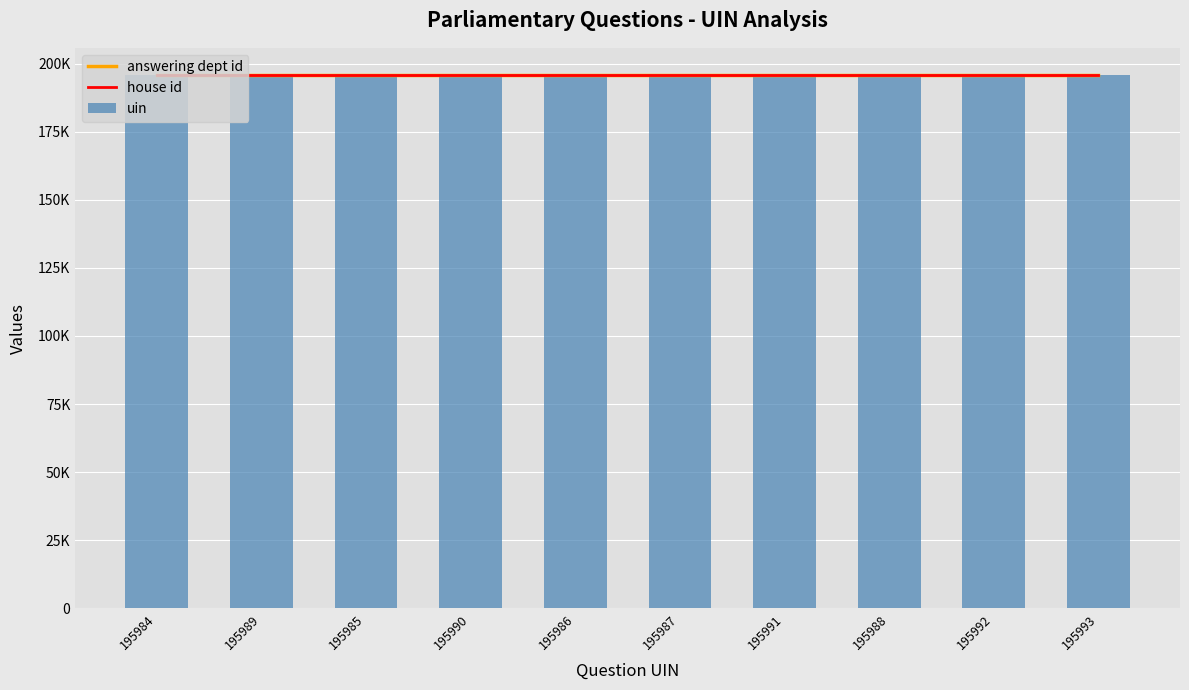

Reading left to right, what are all the values shown in this chart?

answering dept id: 195984=195993	195989=195993	195985=195993	195990=195993	195986=195993	195987=195993	195991=195993	195988=195993	195992=195993	195993=195993
house id: 195984=195993	195989=195993	195985=195993	195990=195993	195986=195993	195987=195993	195991=195993	195988=195993	195992=195993	195993=195993
uin: 195984=195984	195989=195989	195985=195985	195990=195990	195986=195986	195987=195987	195991=195991	195988=195988	195992=195992	195993=195993